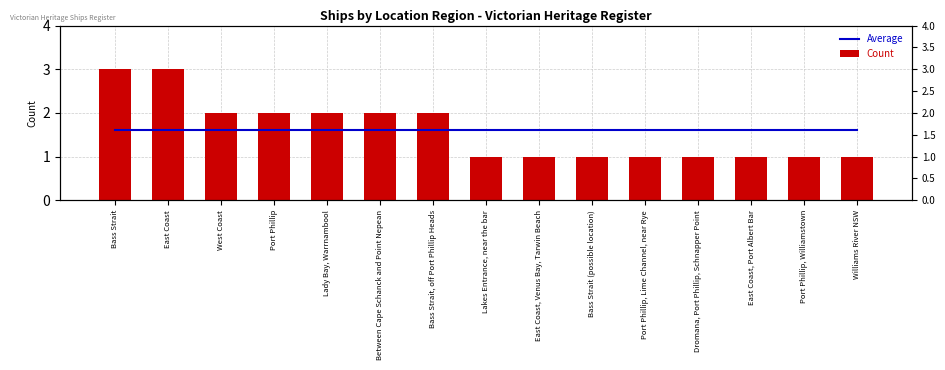

Reading right to left, what are all the values shown in this chart?

Average: 1.6	1.6	1.6	1.6	1.6	1.6	1.6	1.6	1.6	1.6	1.6	1.6	1.6	1.6	1.6
Count: 1.0	1.0	1.0	1.0	1.0	1.0	1.0	1.0	2.0	2.0	2.0	2.0	2.0	3.0	3.0